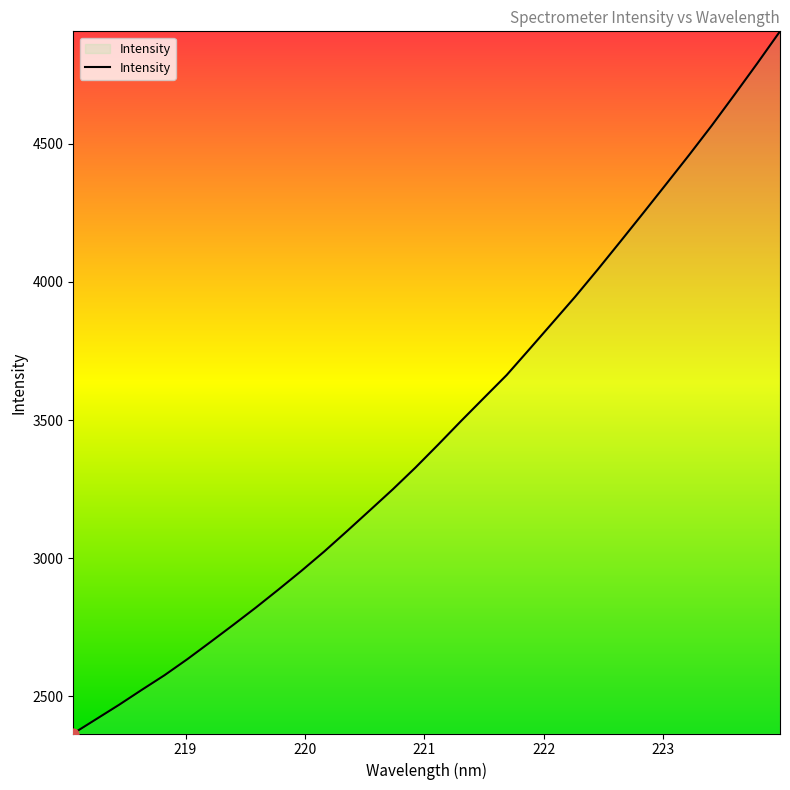

What is the difference between the maximum and minimum values?

2540.6